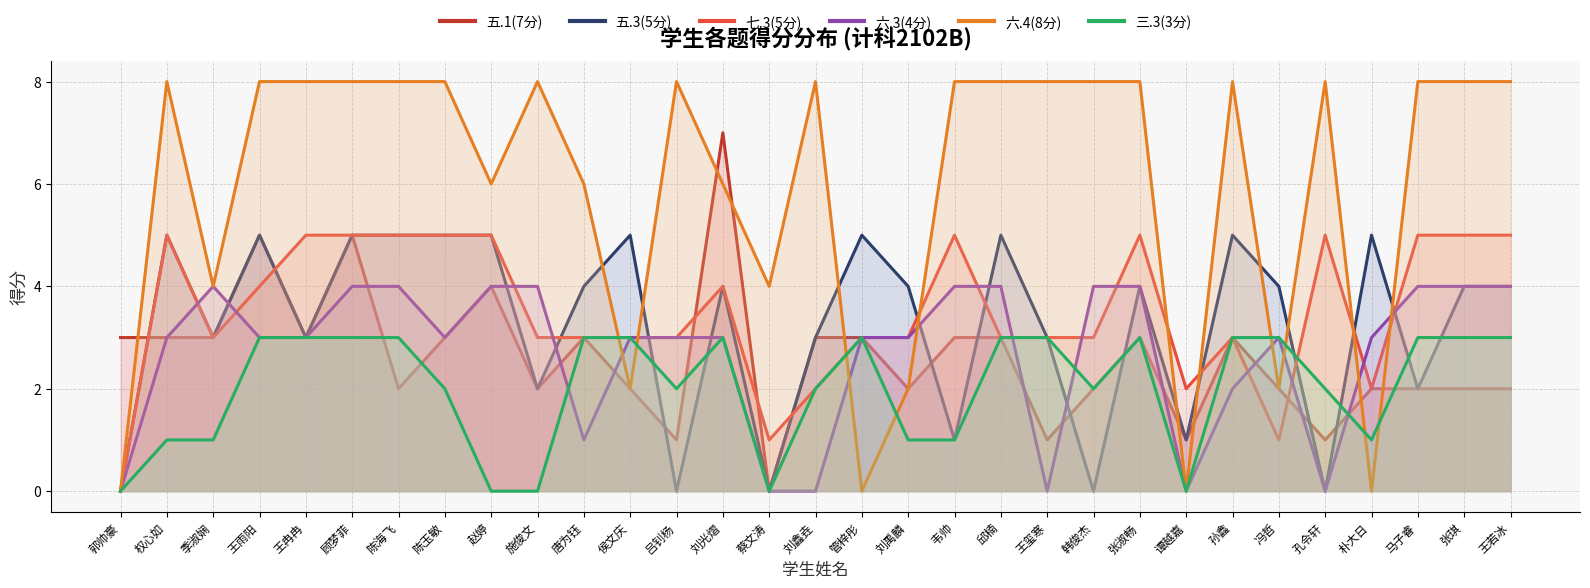

True or false: 七.3(5分) has more than 0 interior local peaks.

True